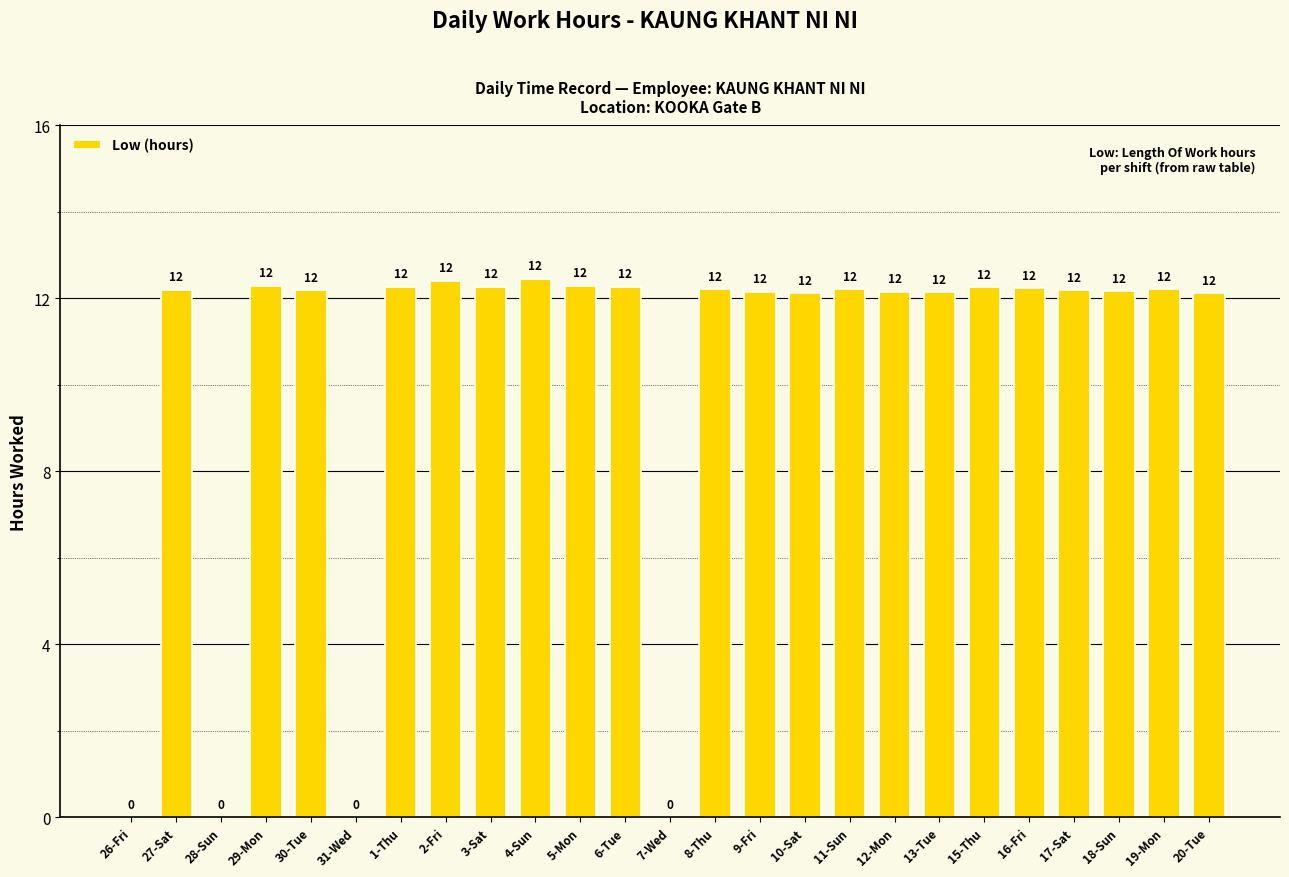

What is the sum of all values?

256.8